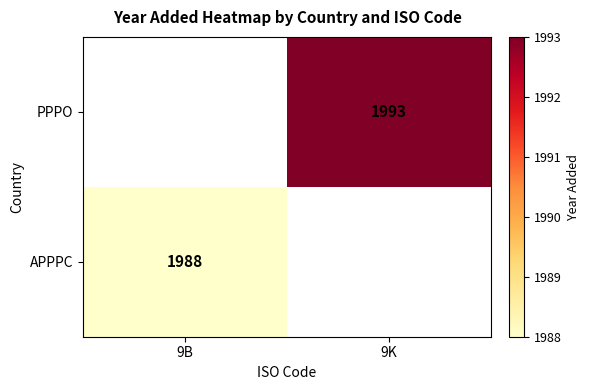

Where is APPPC nearest to the value 1988?

9B